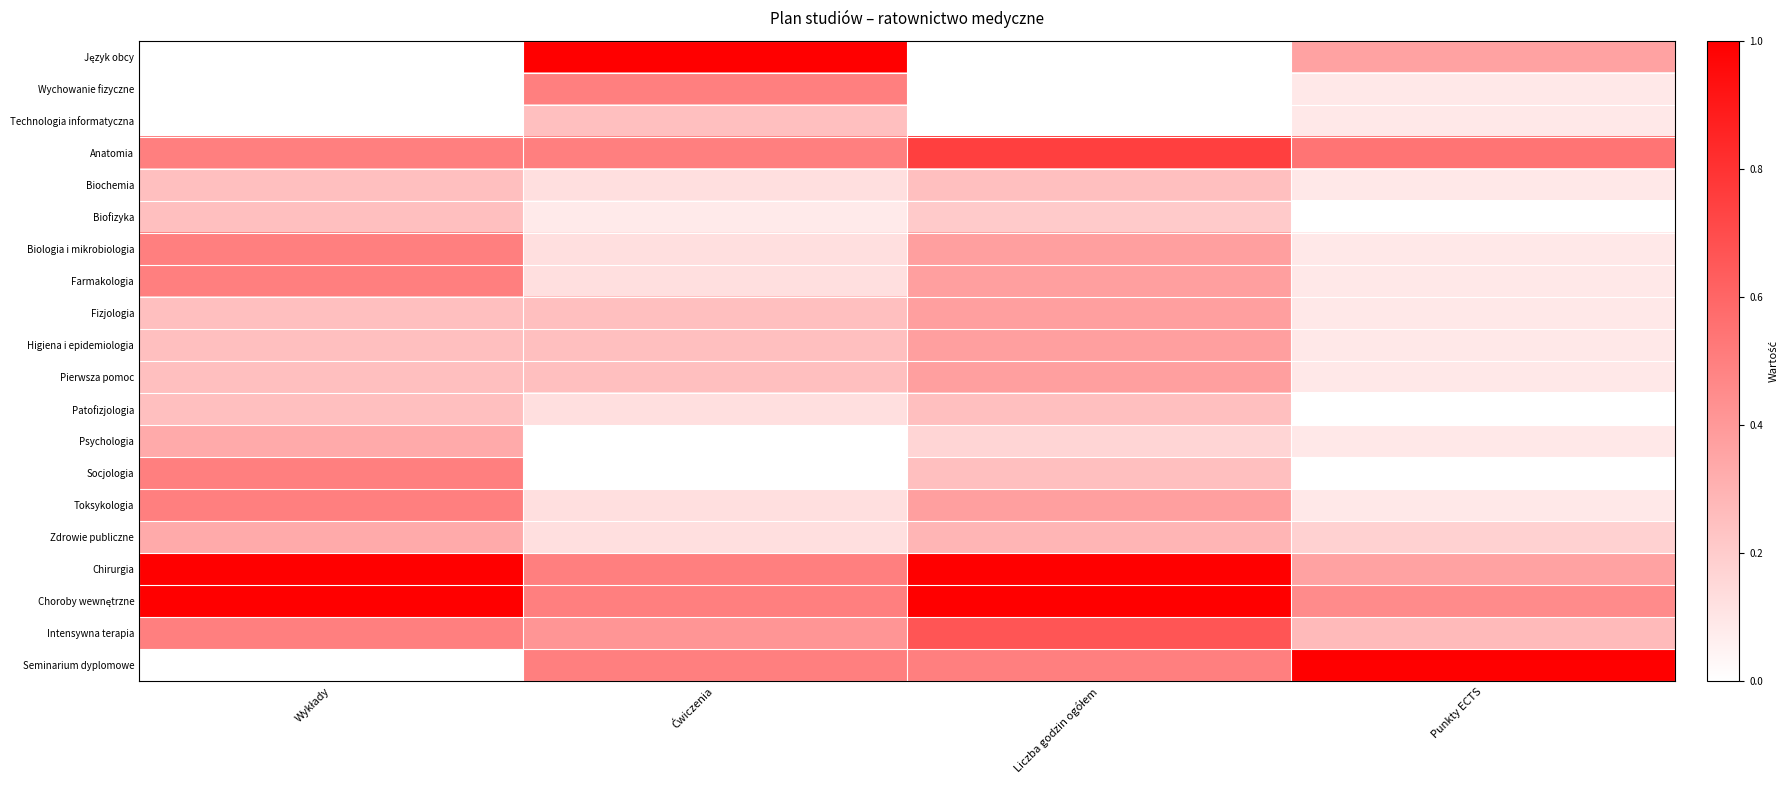

At which category is the sum across all series the highest?

Liczba godzin ogółem